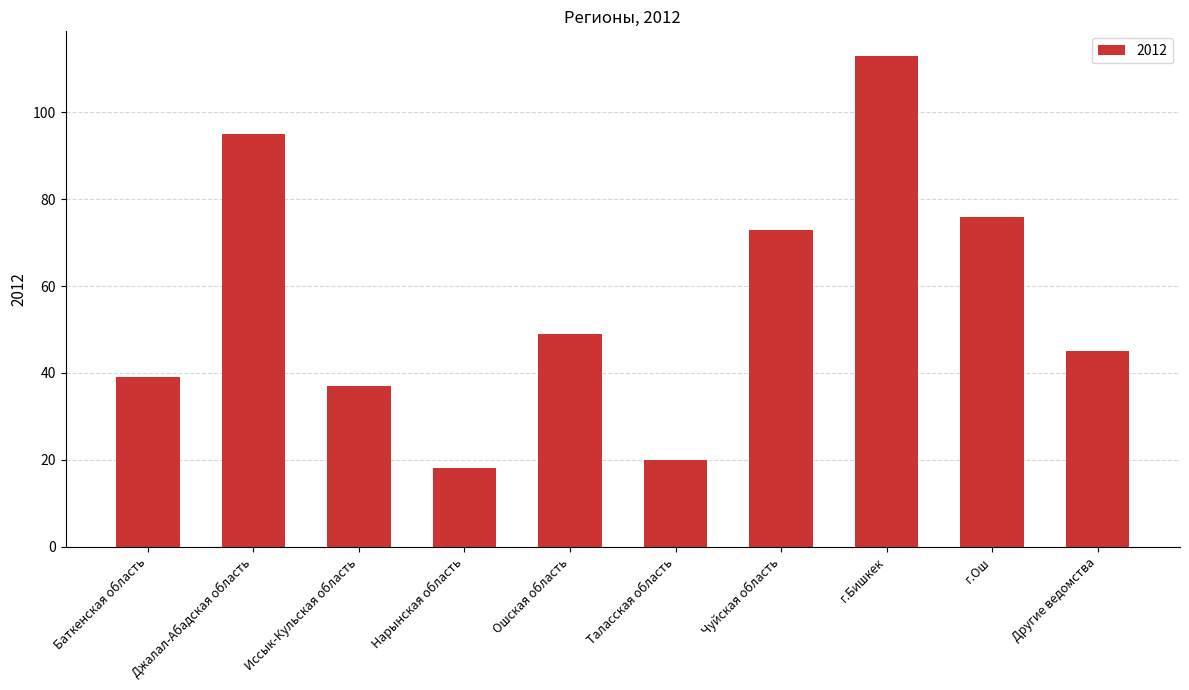

Are the bars horizontal?

No